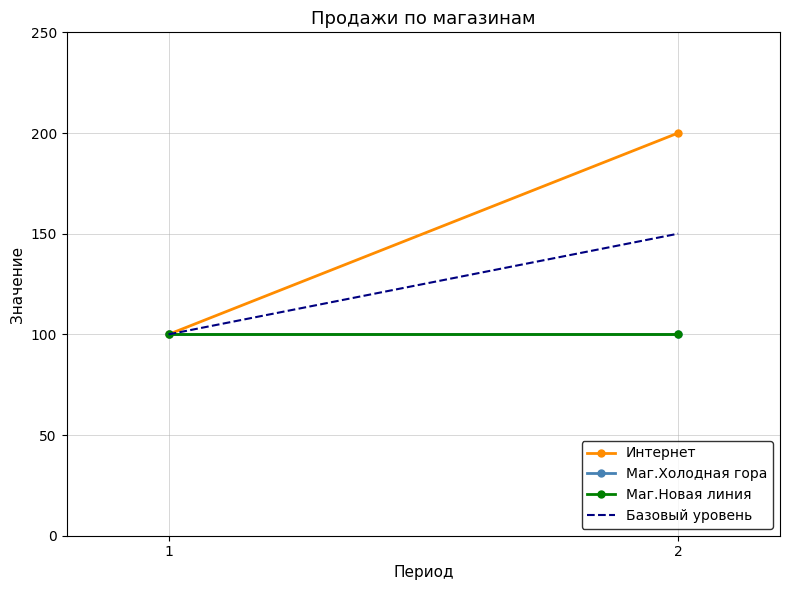

The value of Маг.Холодная гора at 1 is 100. True or false?

True